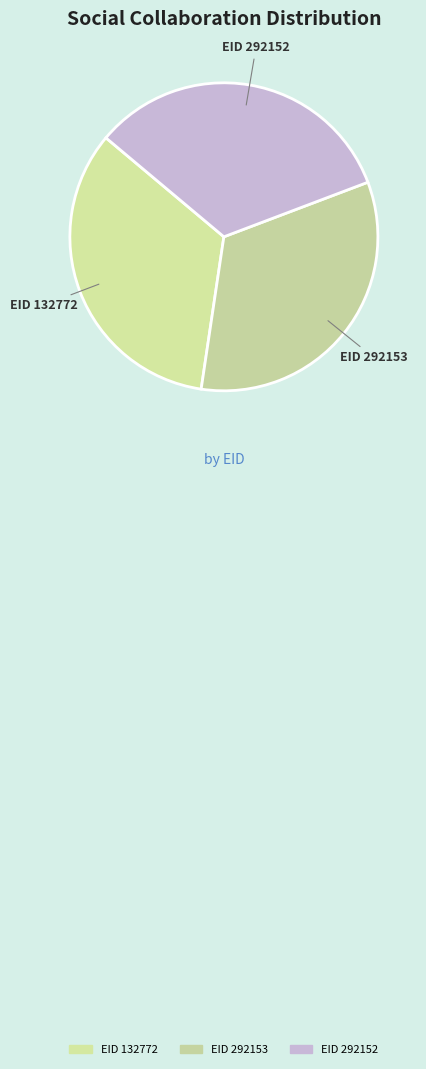

Approximately how many times larger is the value at EID 292153 compared to EID 132772?

1.0